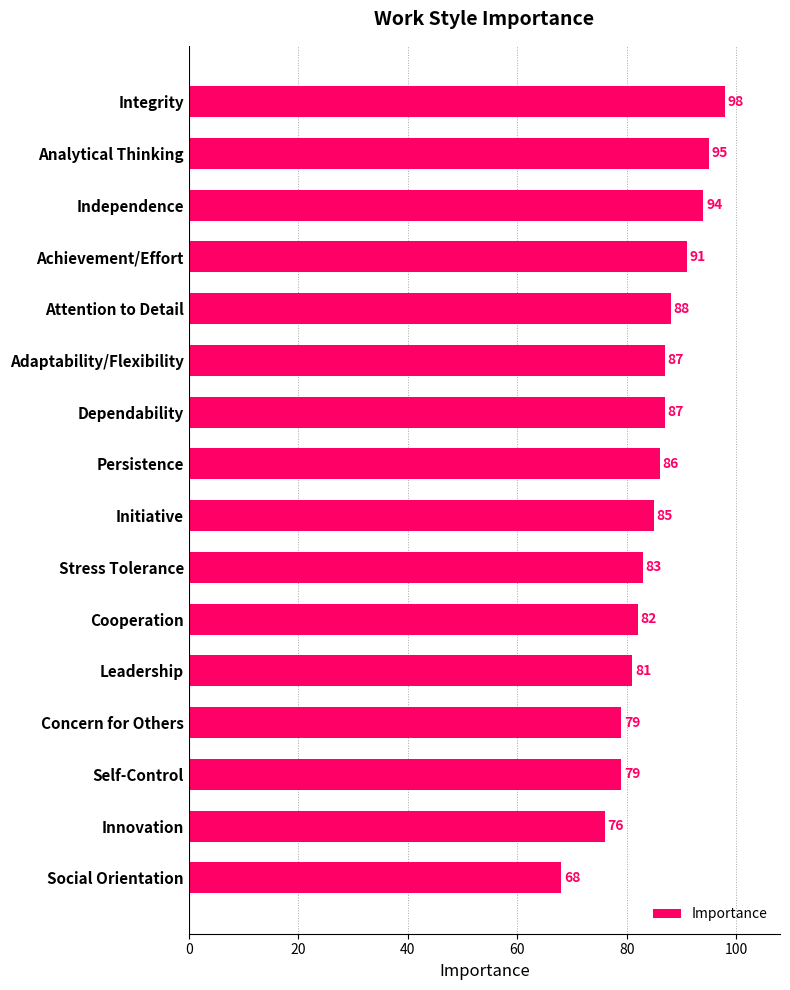

What is the sum of all values?

1359